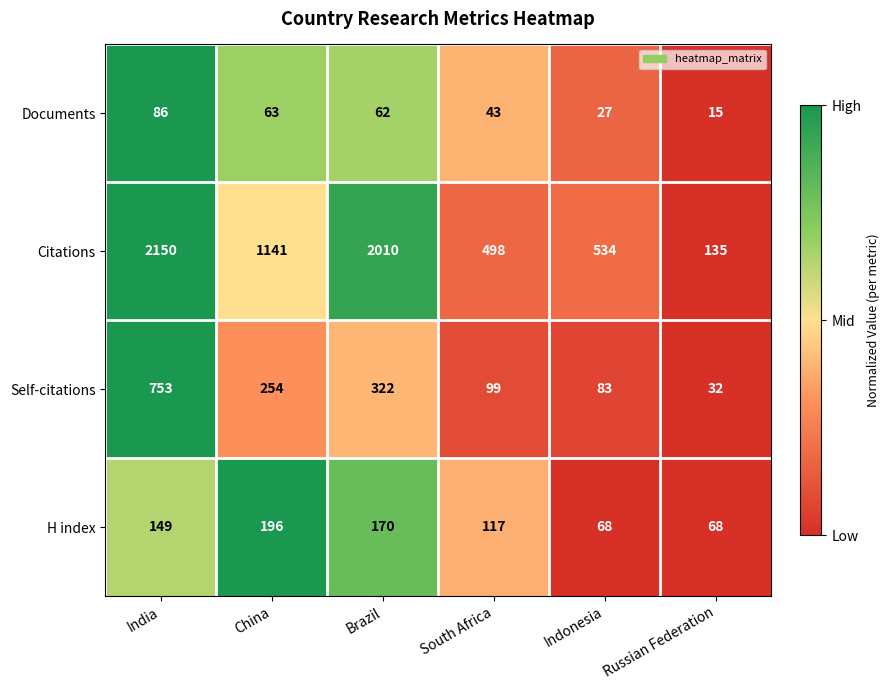

Reading right to left, extract all data points from this chart.

Documents: 15	27	43	62	63	86
Citations: 135	534	498	2010	1141	2150
Self-citations: 32	83	99	322	254	753
H index: 68	68	117	170	196	149